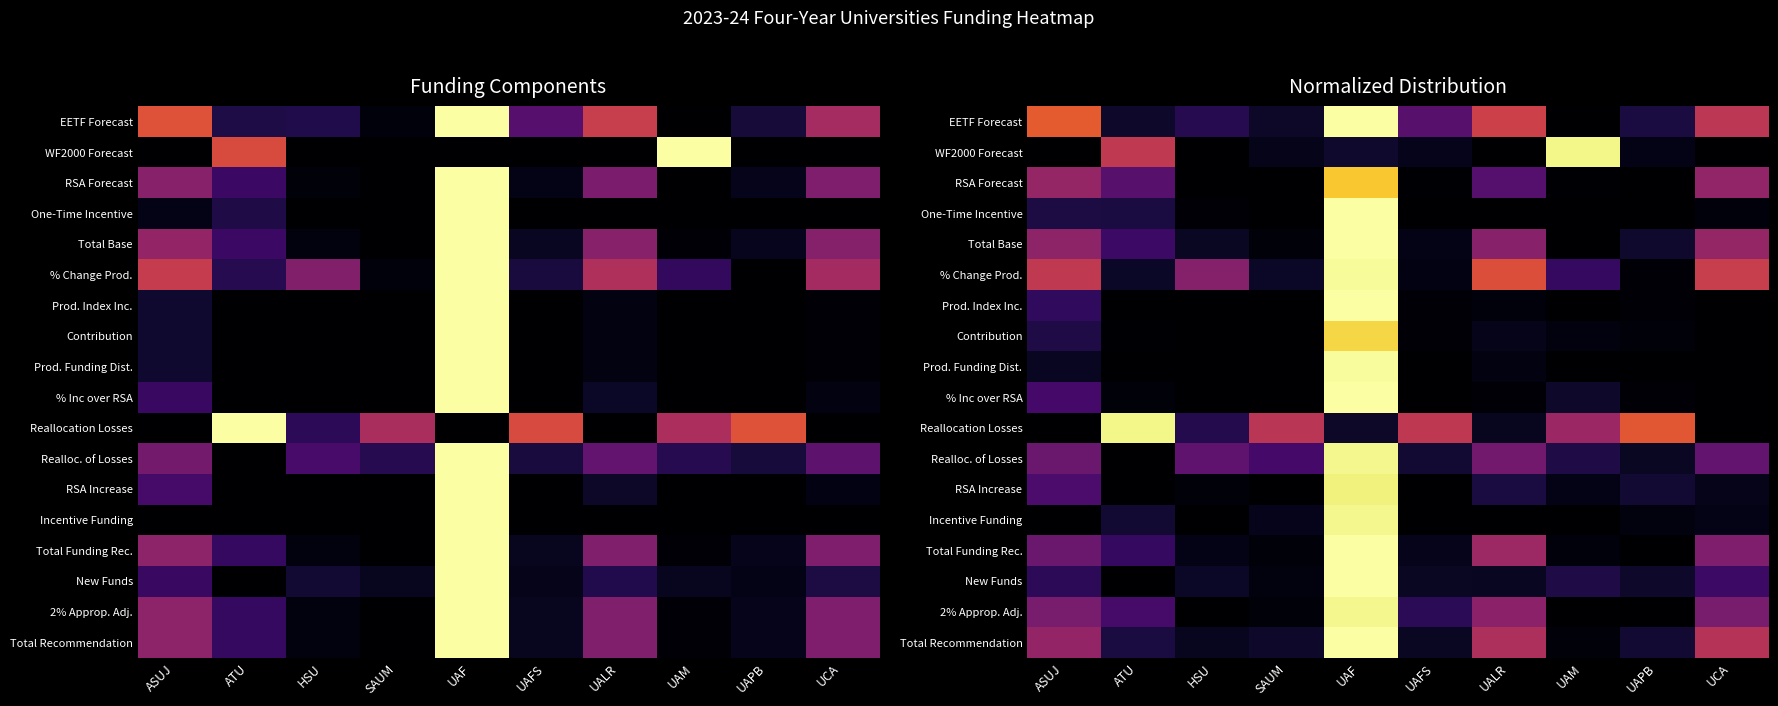

True or false: Realloc. of Losses has a value of 1.0 at UAF.

True